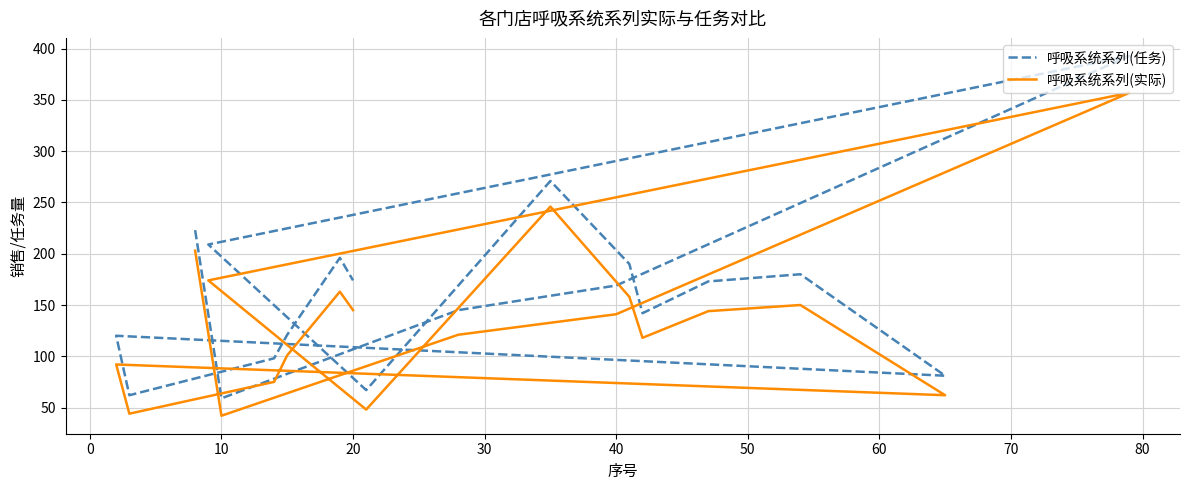

What is the label of the 11th point from the right?

70